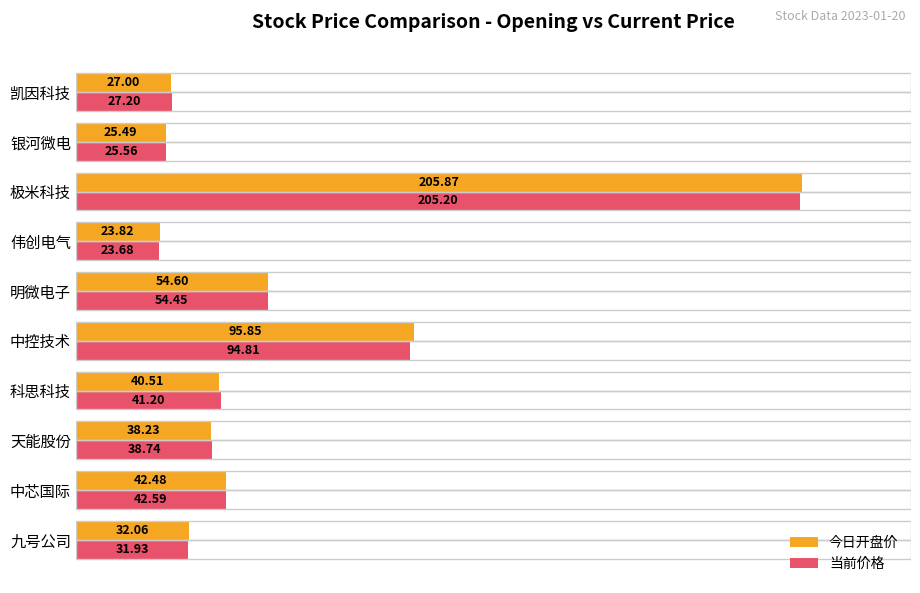

What is the sum of all 今日开盘价 values?

585.9